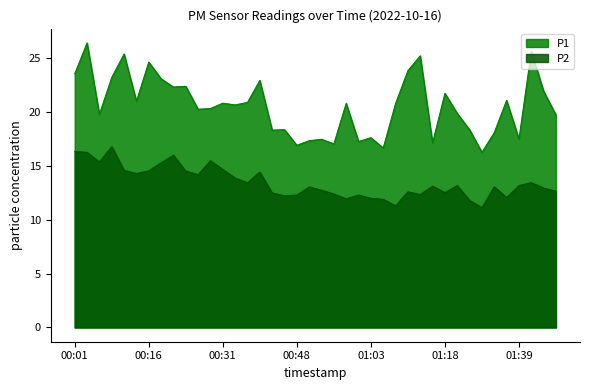

True or false: P2 and P1 intersect in this chart.

False